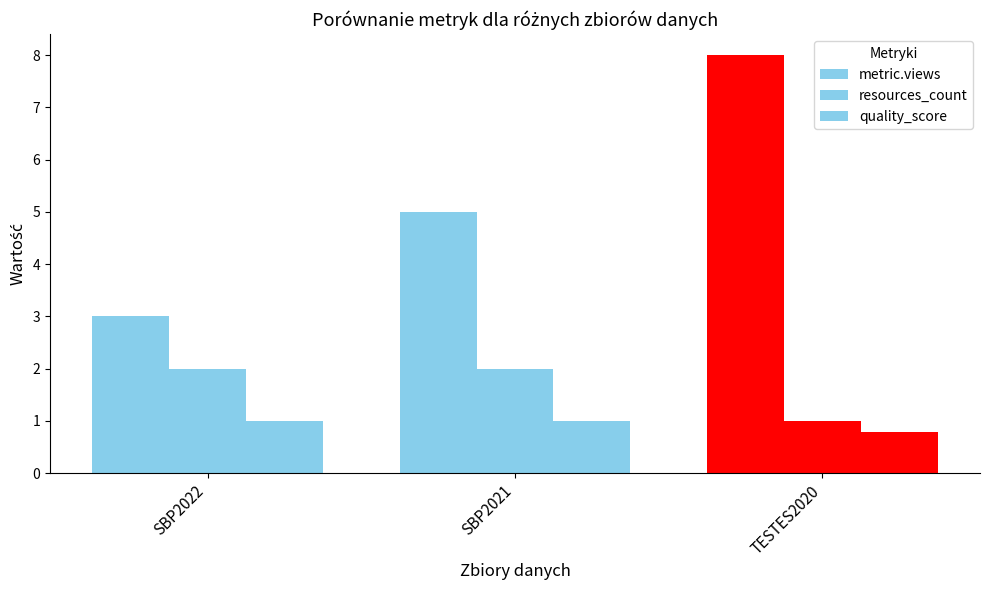

How many bars are there in total?

9